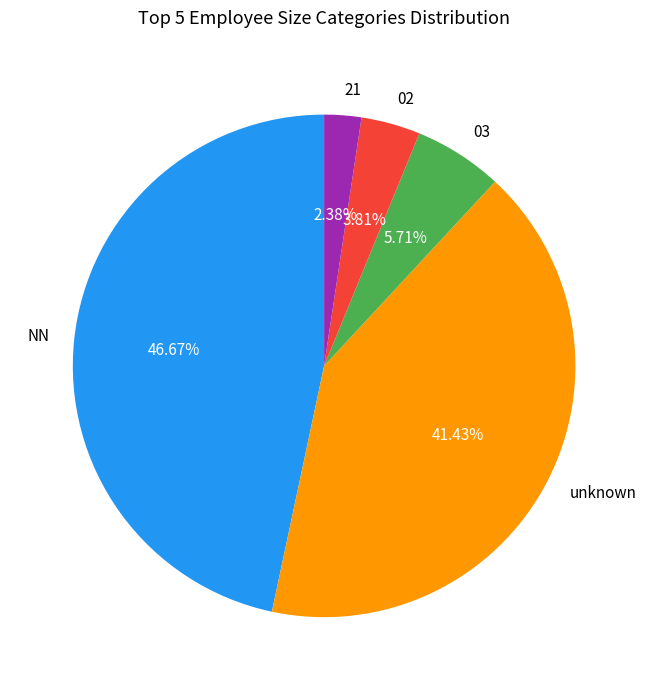

Is it true that NN is 47% of the pie?

True